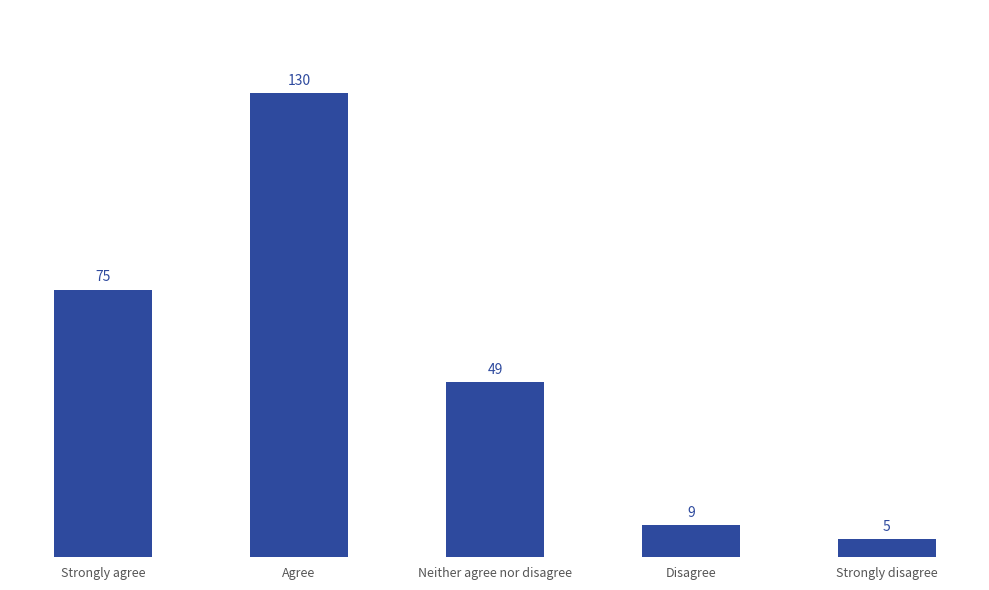

What is the label of the 4th bar from the right?

Agree